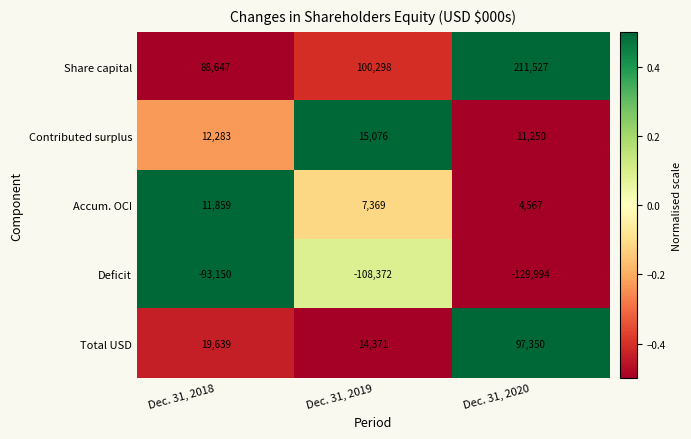

Reading left to right, extract all data points from this chart.

Share capital: 88647	100298	211527
Contributed surplus: 12283	15076	11250
Accum. OCI: 11859	7369	4567
Deficit: -93150	-108372	-129994
Total USD: 19639	14371	97350